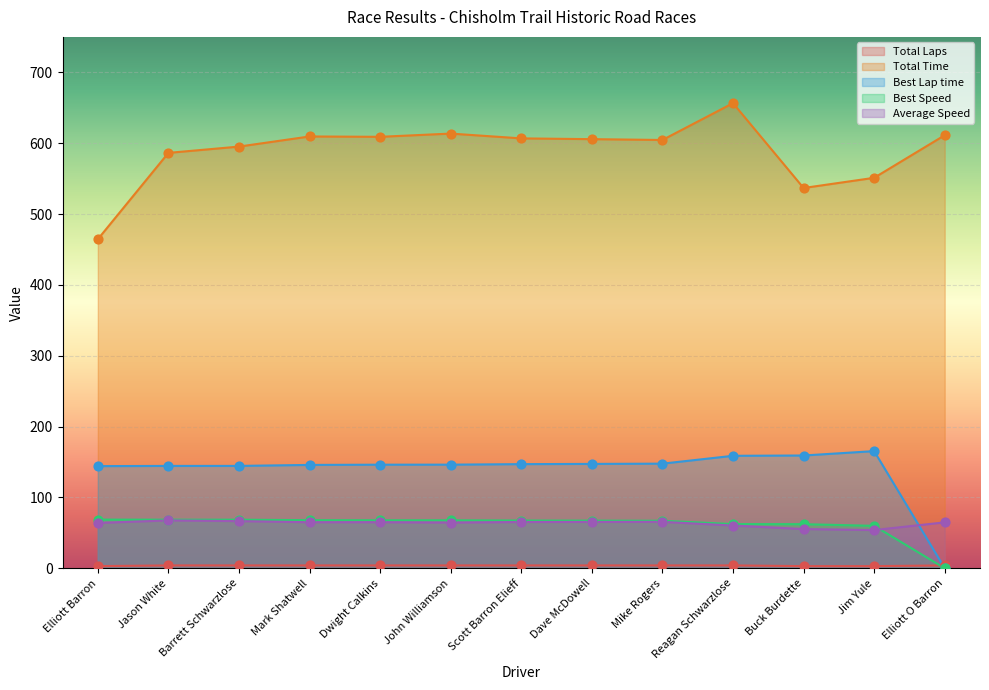

At which category is the sum across all series the highest?

Reagan Schwarzlose